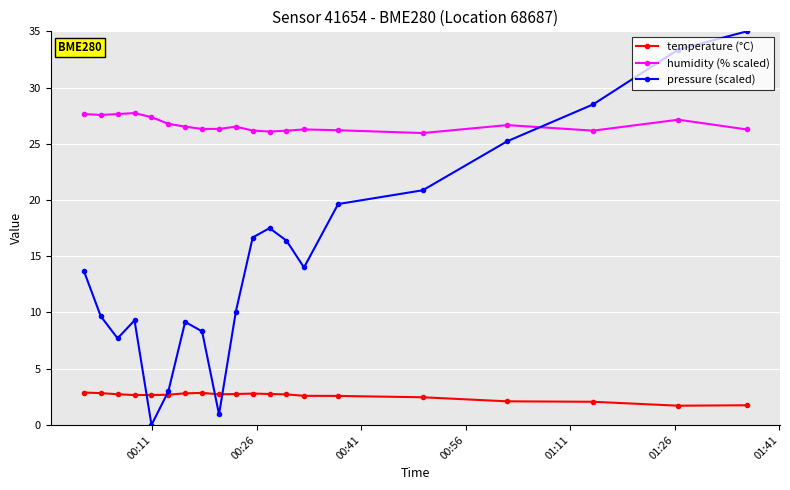

Which series has the largest total across all categories?

humidity (% scaled)